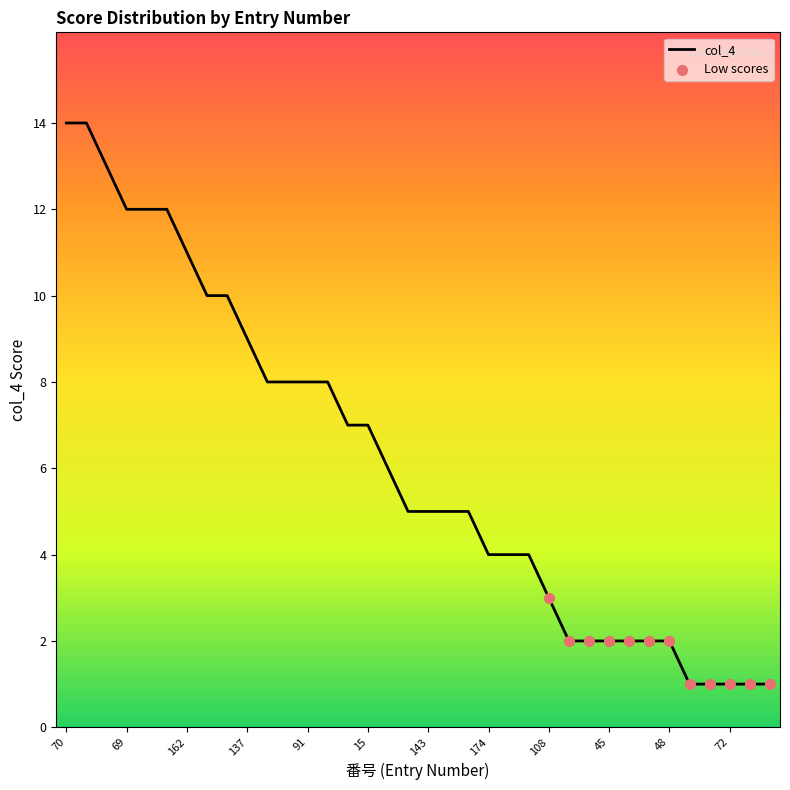

What is the maximum value shown in the chart?

14